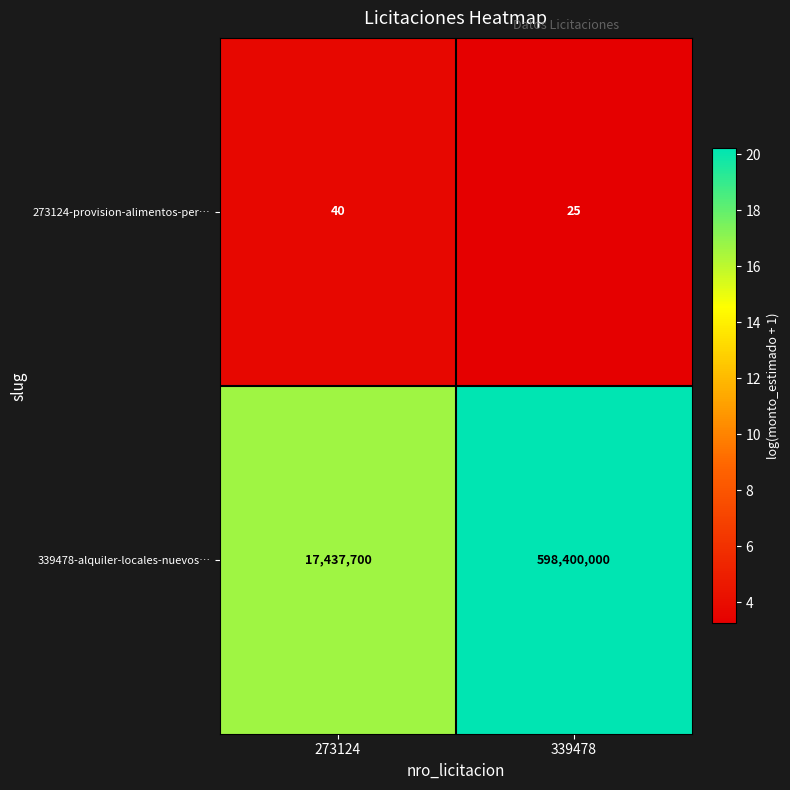

What is the total value across all series at 273124?

17437740